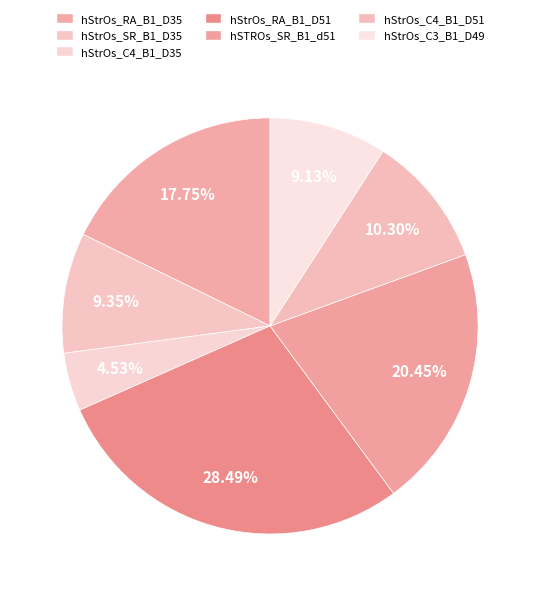

What percentage do hStrOs_C4_B1_D51 and hStrOs_RA_B1_D51 together represent?

38.8%